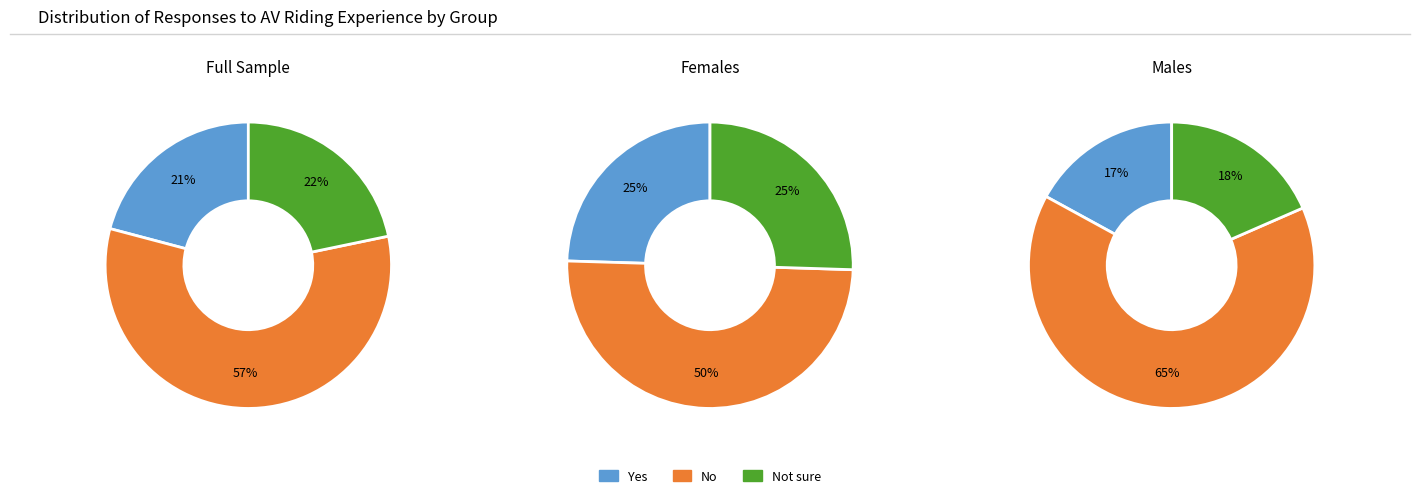

Which slice is the smallest?

Males